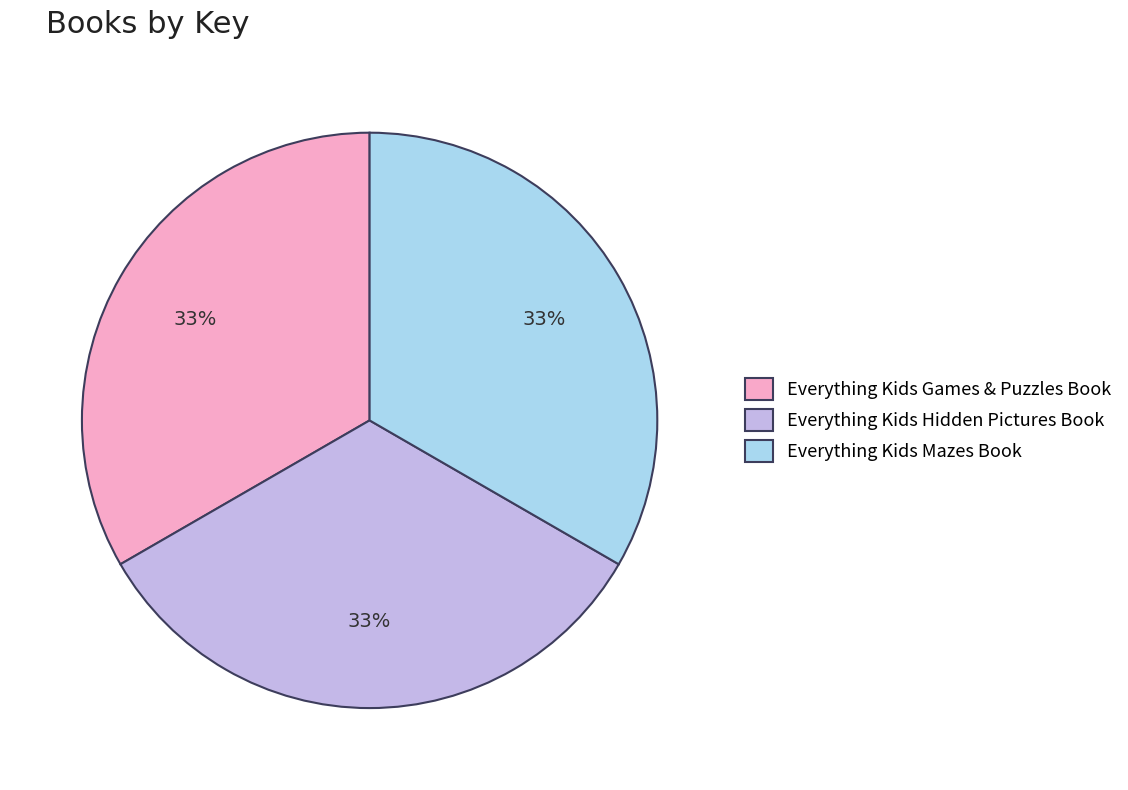

To the nearest percent, what is the average slice percentage?

33%